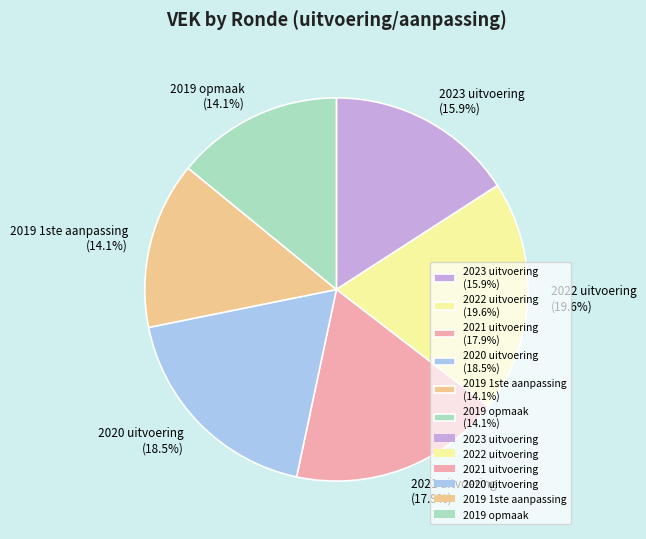

Which slice is the largest?

2022 uitvoering